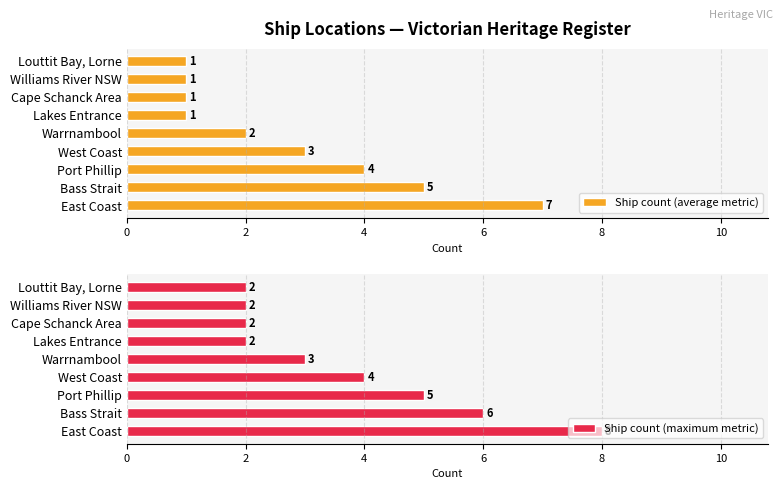

What is the difference between the second highest and minimum values in the Ship count (average metric) series?

4